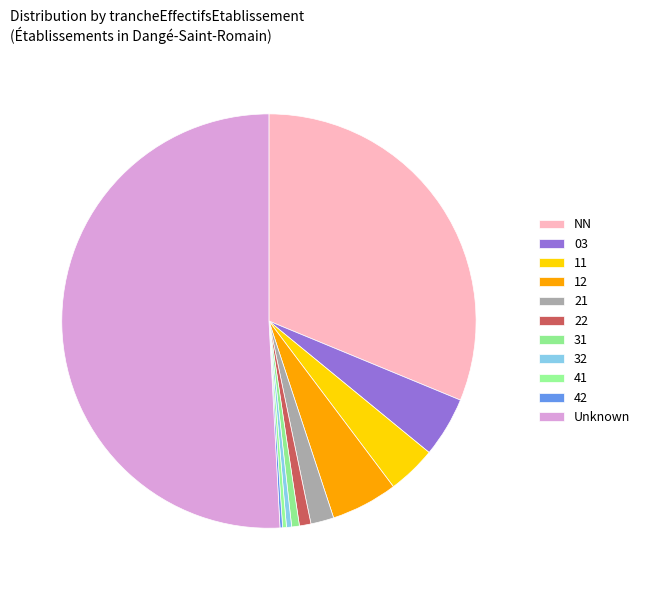

Combined, what portion of the pie is 22 and 41?

1.2%